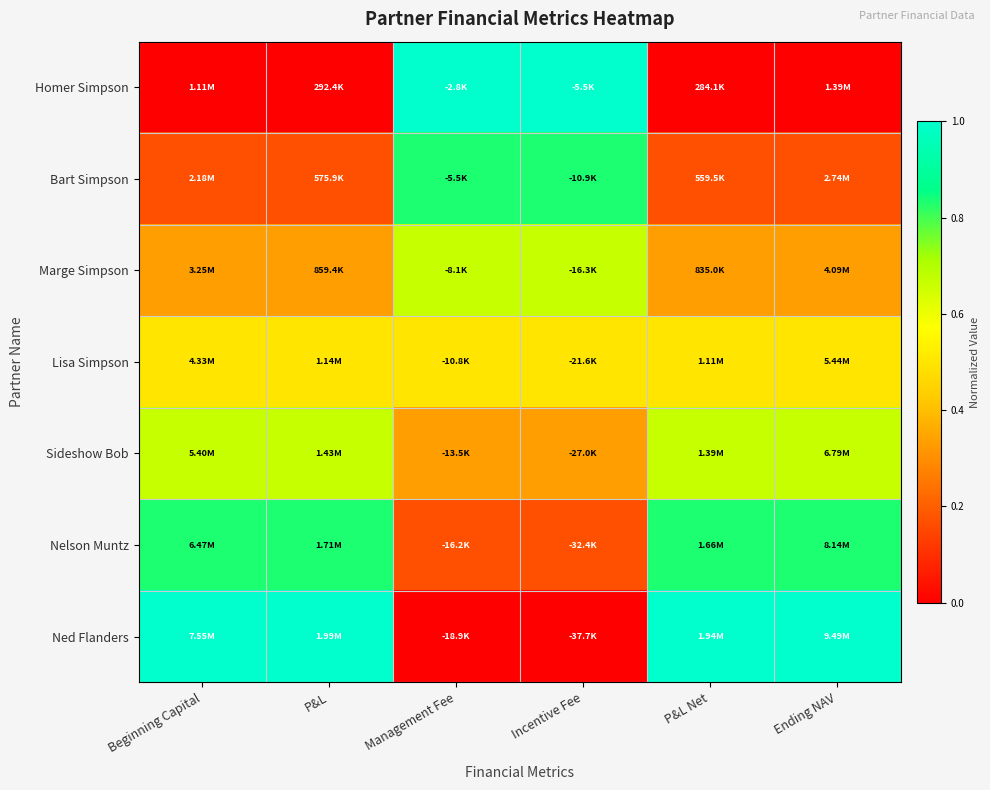

At which category does the chart reach its peak across all series?

Management Fee